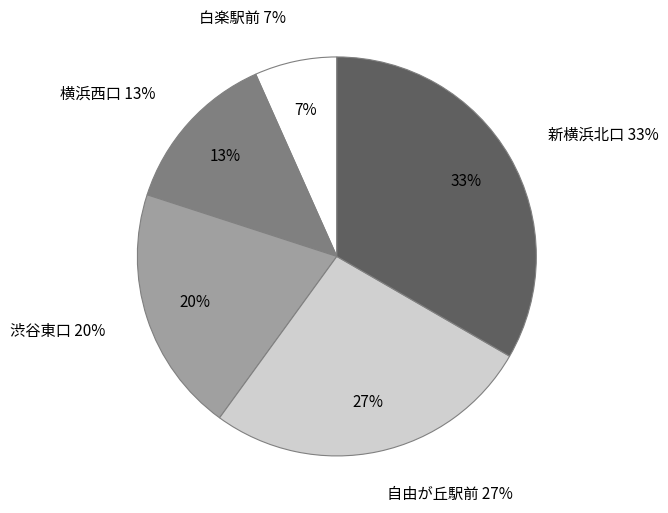

Rank the categories by value from lowest to highest.

白楽駅前, 横浜西口, 渋谷東口, 自由が丘駅前, 新横浜北口